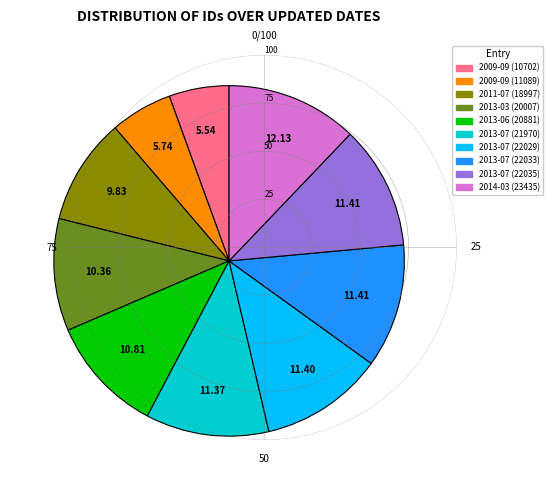

Is the sum of 2013-07 (22029) and 2011-07 (18997) greater than half?

No